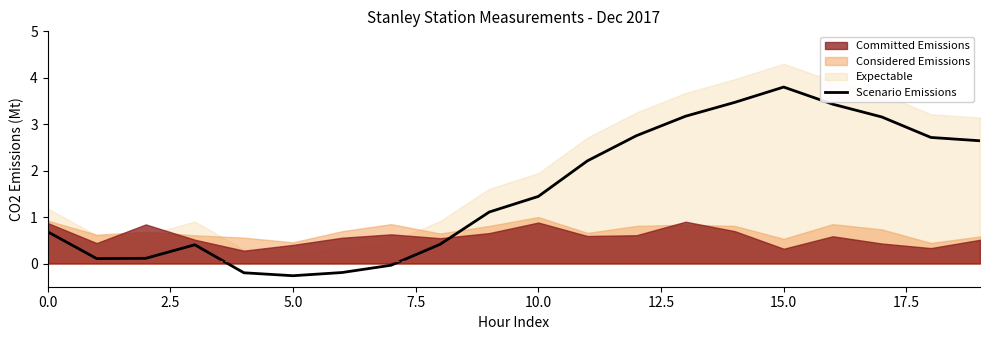

How many interior local valleys (lower than both neighbors) does the data have?

2